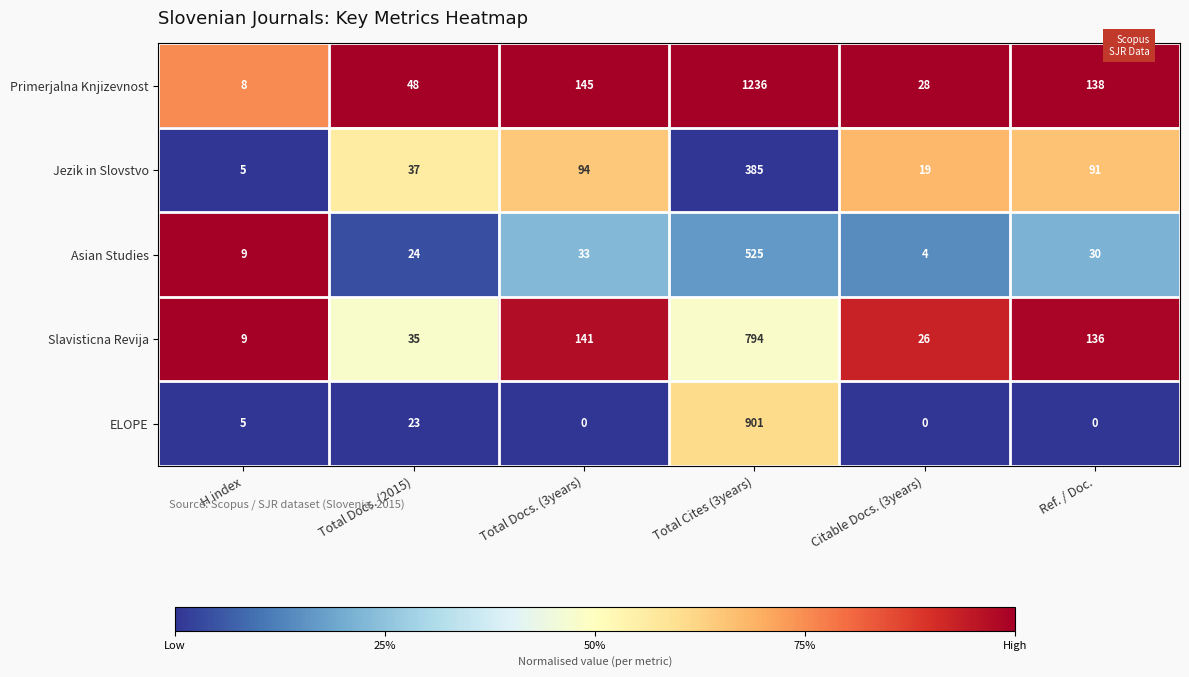

Where is ELOPE nearest to the value 450?

Total Docs. (2015)